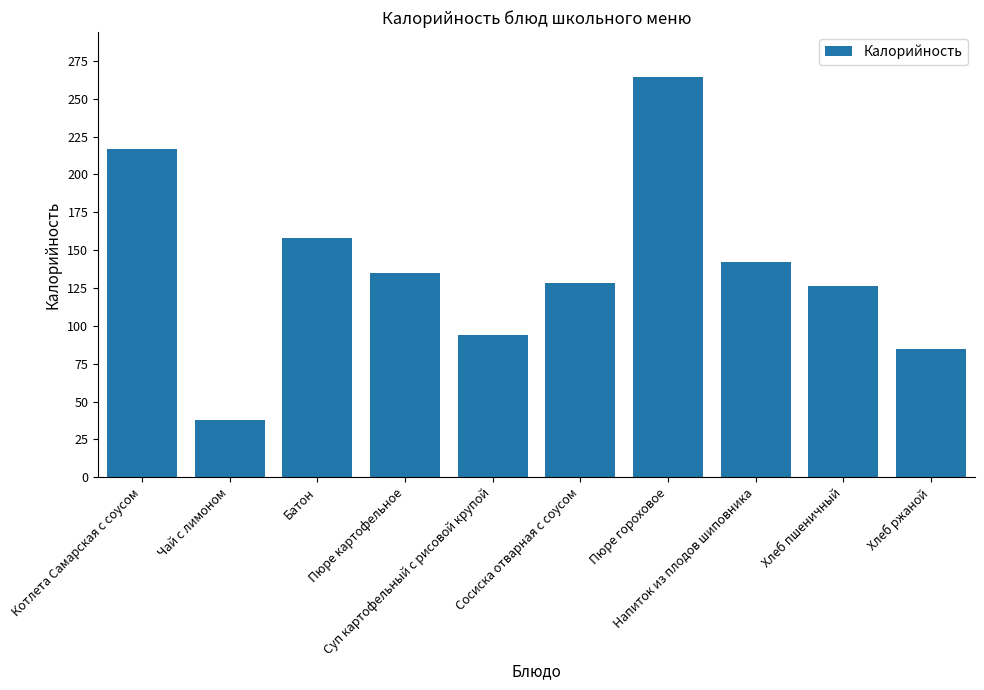

What is the difference between the maximum and minimum values?

226